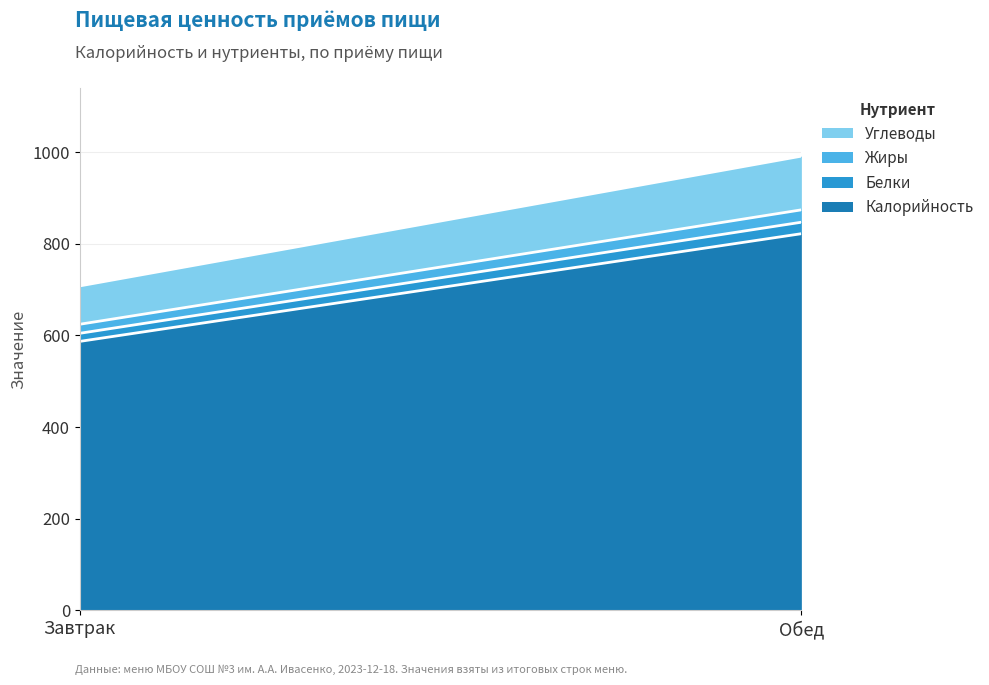

Reading left to right, transcribe all the data shown in this chart.

Калорийность: Завтрак=587.0	Обед=822.0
Белки: Завтрак=17.6	Обед=25.1
Жиры: Завтрак=19.8	Обед=27.0
Углеводы: Завтрак=83.7	Обед=117.2